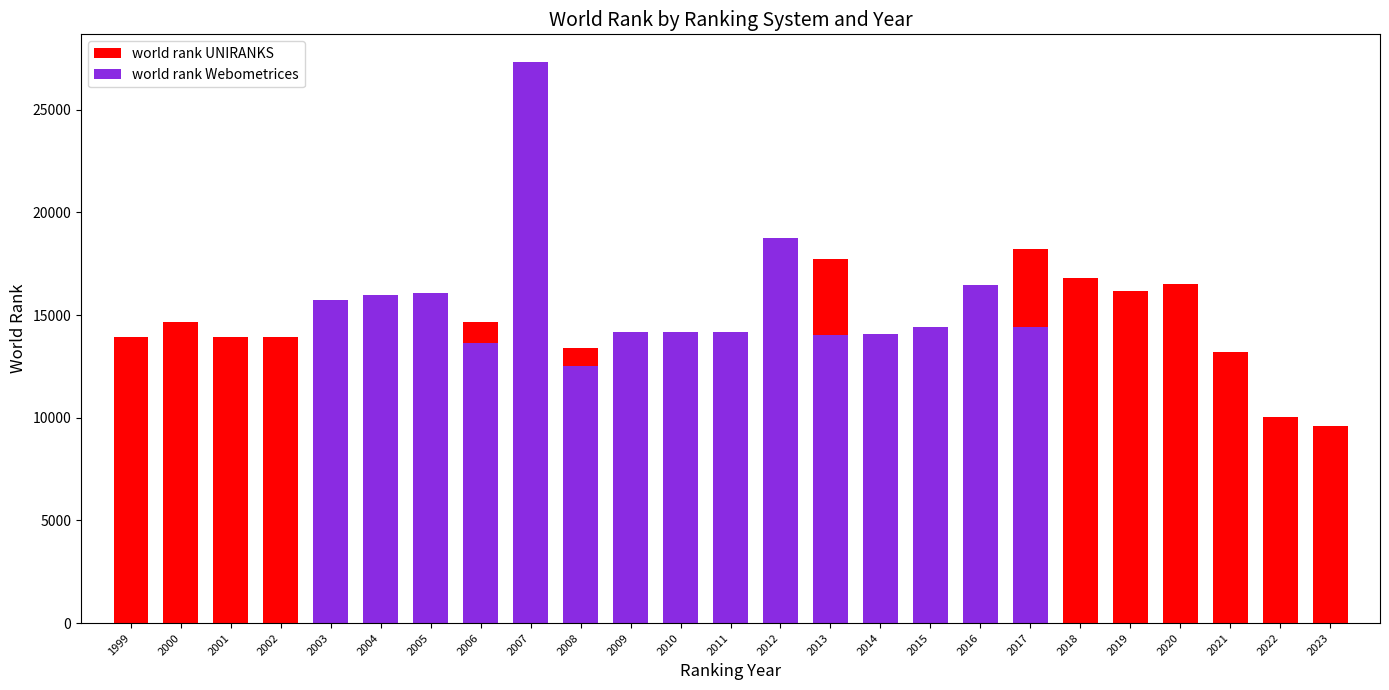

Between 2014 and 2022, which series saw the biggest shift?

world rank Webometrices